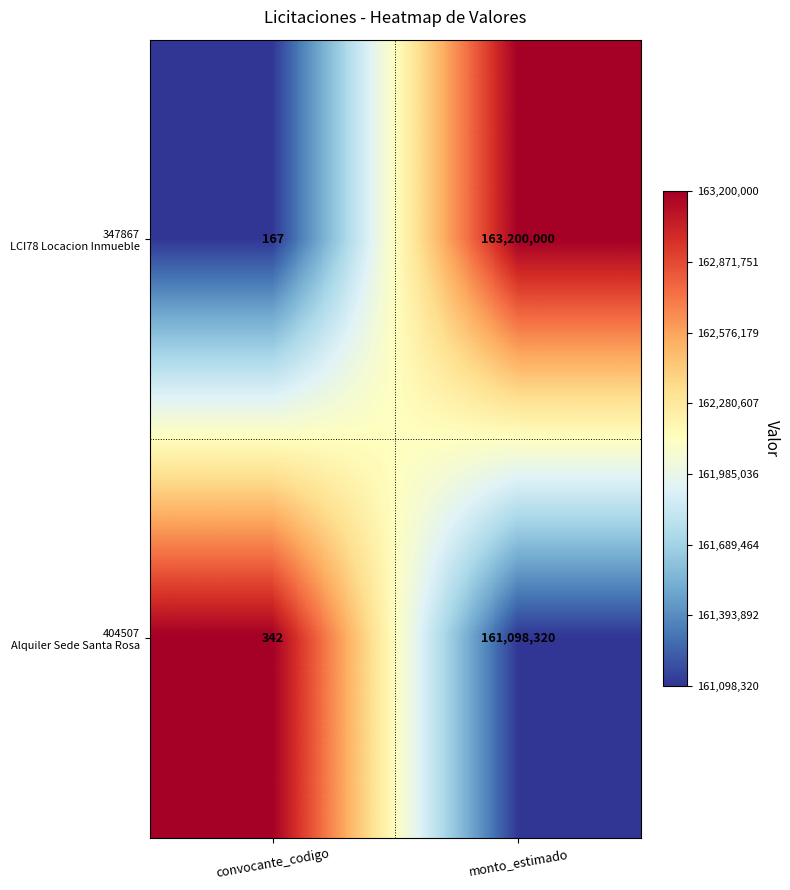

Which label corresponds to the smallest value in the chart?

convocante_codigo